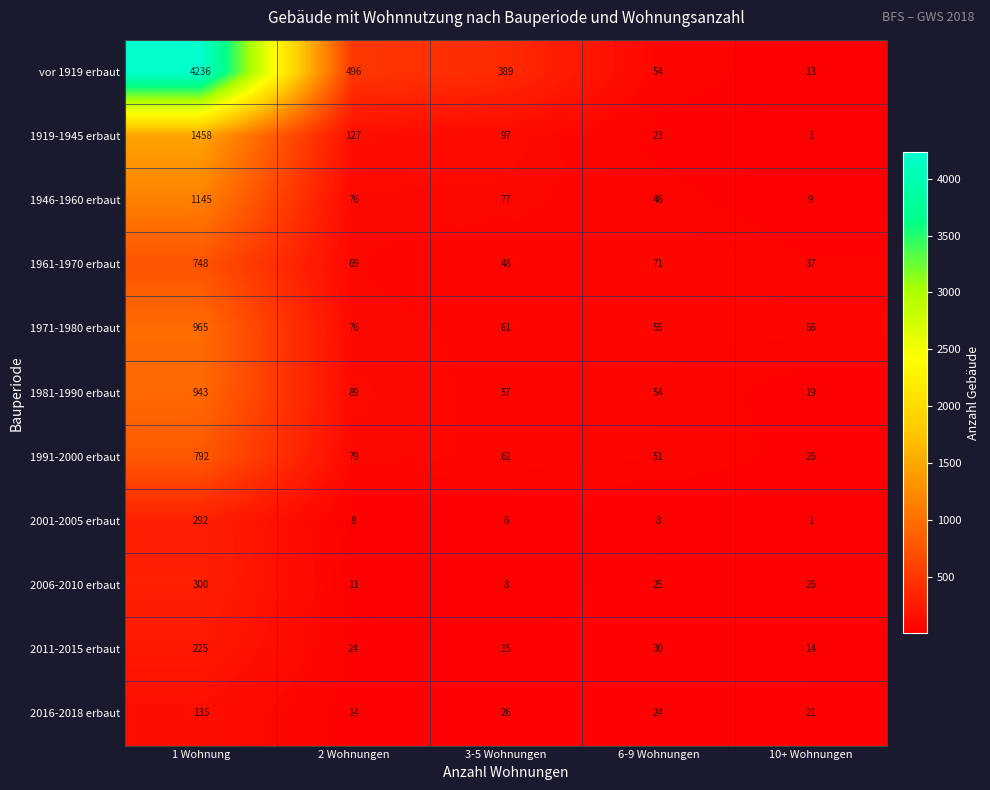

Rank the series by their maximum value, from highest to lowest.

vor 1919 erbaut, 1919-1945 erbaut, 1946-1960 erbaut, 1971-1980 erbaut, 1981-1990 erbaut, 1991-2000 erbaut, 1961-1970 erbaut, 2006-2010 erbaut, 2001-2005 erbaut, 2011-2015 erbaut, 2016-2018 erbaut